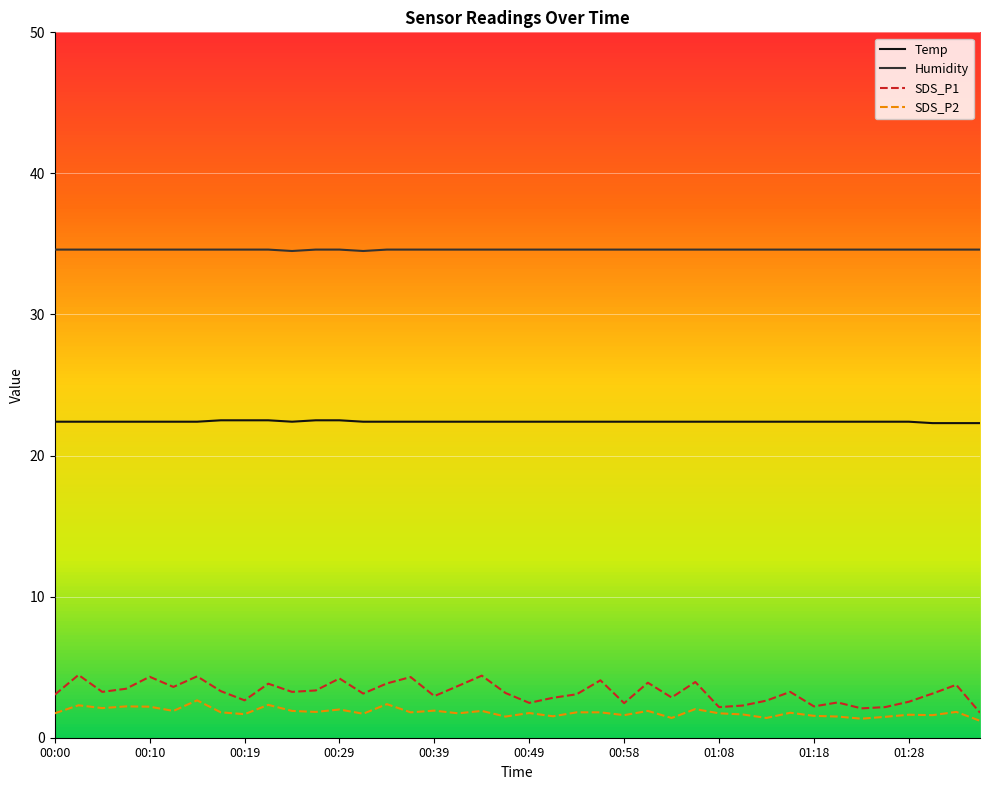

What is the greatest value displayed?

34.6